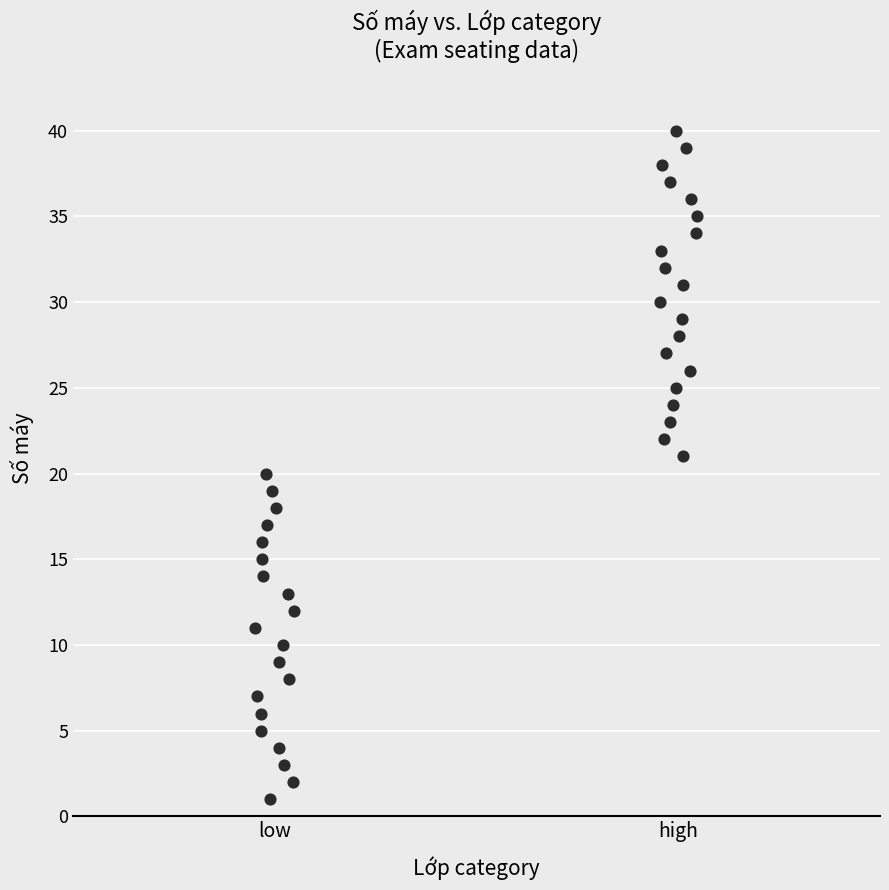

What is the range of Y values (max minus min)?

39